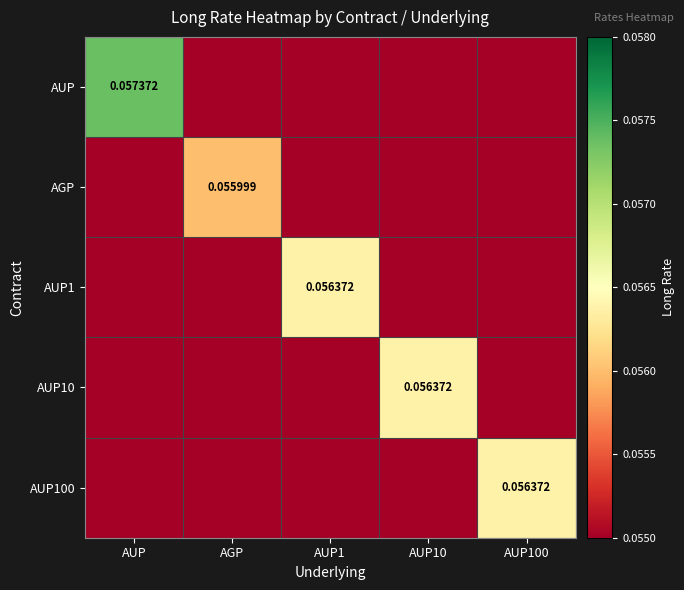

The AUP1 series shows 0.0 at AUP. True or false?

True